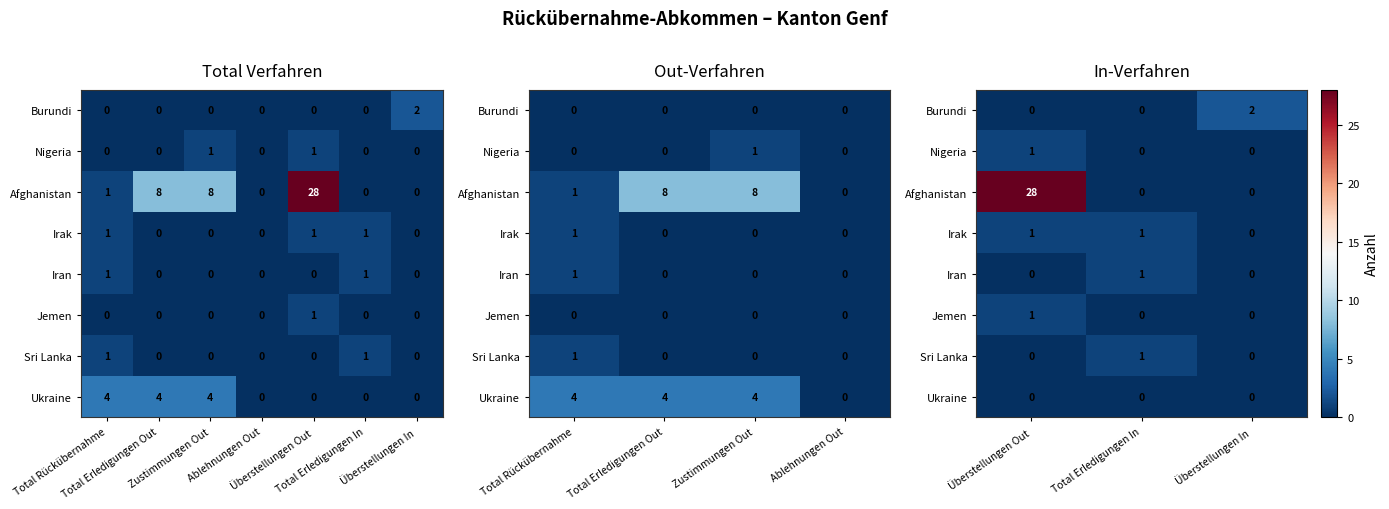

What is the difference between the maximum and minimum values in the Burundi series?

2